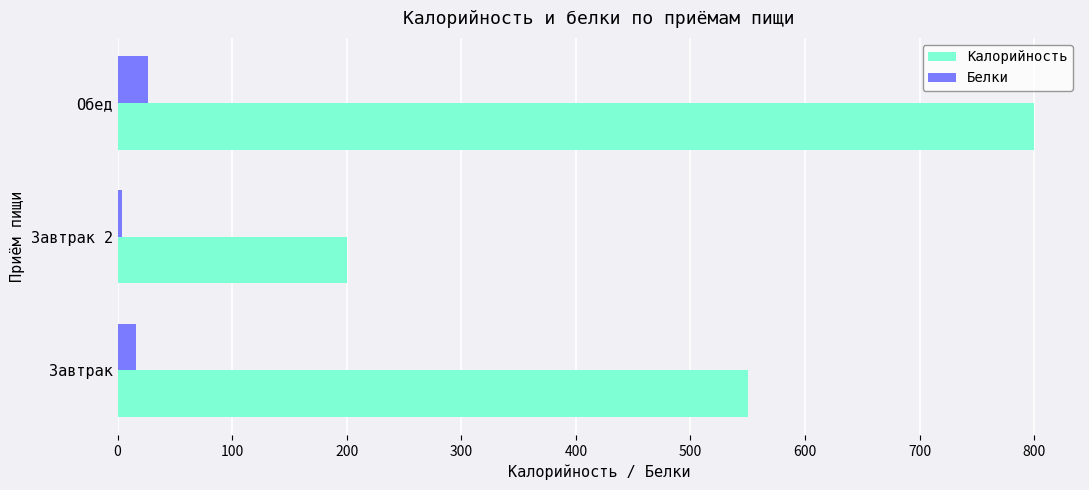

Rank the categories by Калорийность value from highest to lowest.

Обед, Завтрак, Завтрак 2